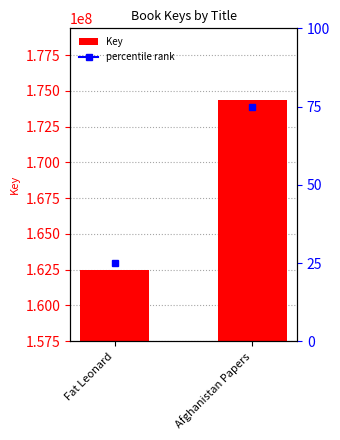

Which category has the highest value across all series?

Afghanistan Papers